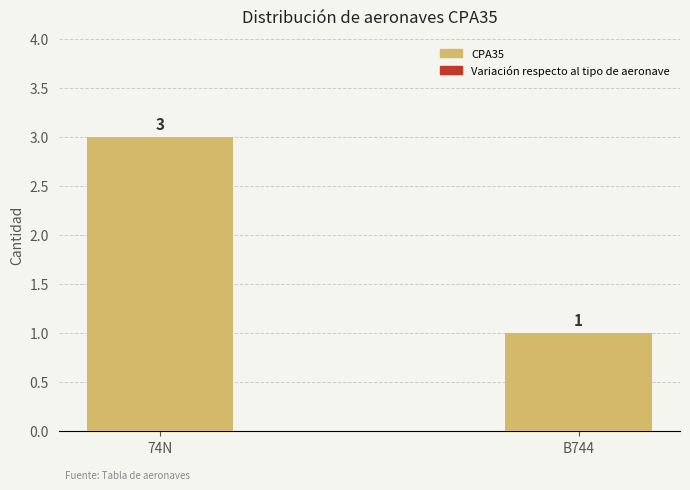

True or false: the data shows 5 at 74N.

False